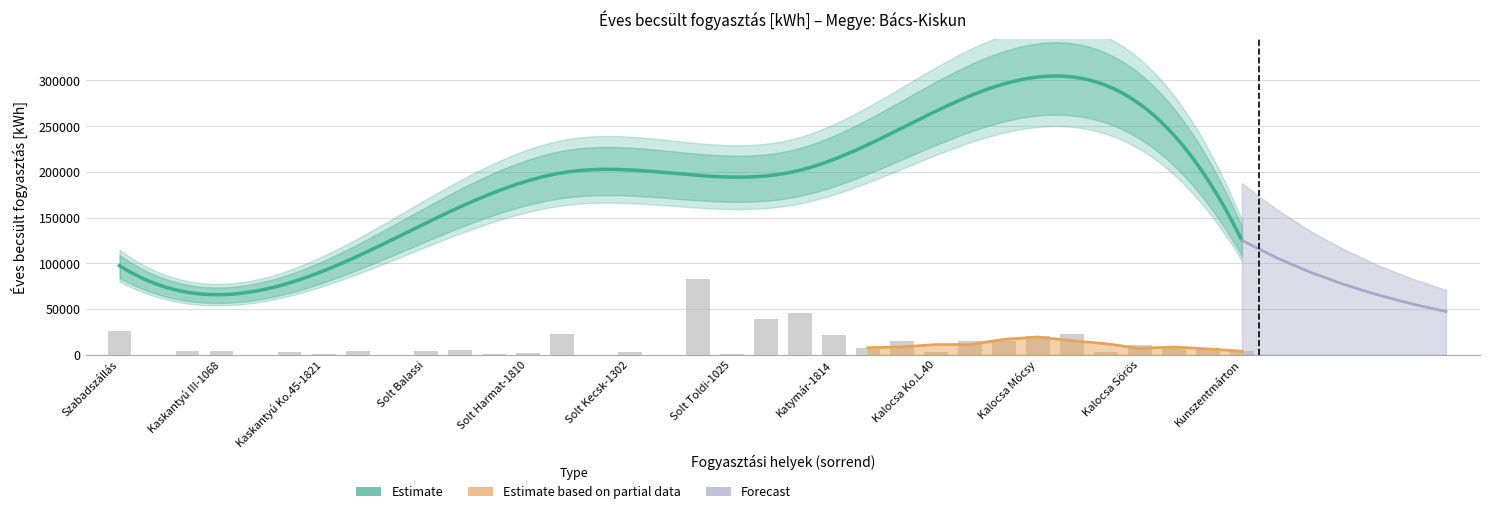

Which label corresponds to the smallest value in the chart?

Kaskantyú III-1068